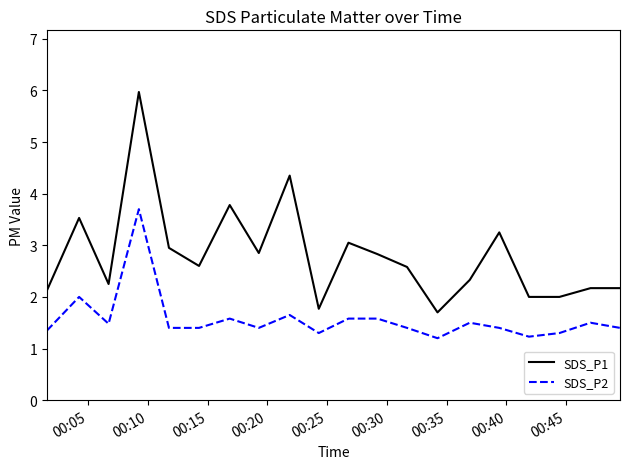

What is the maximum value for SDS_P1?

6.0